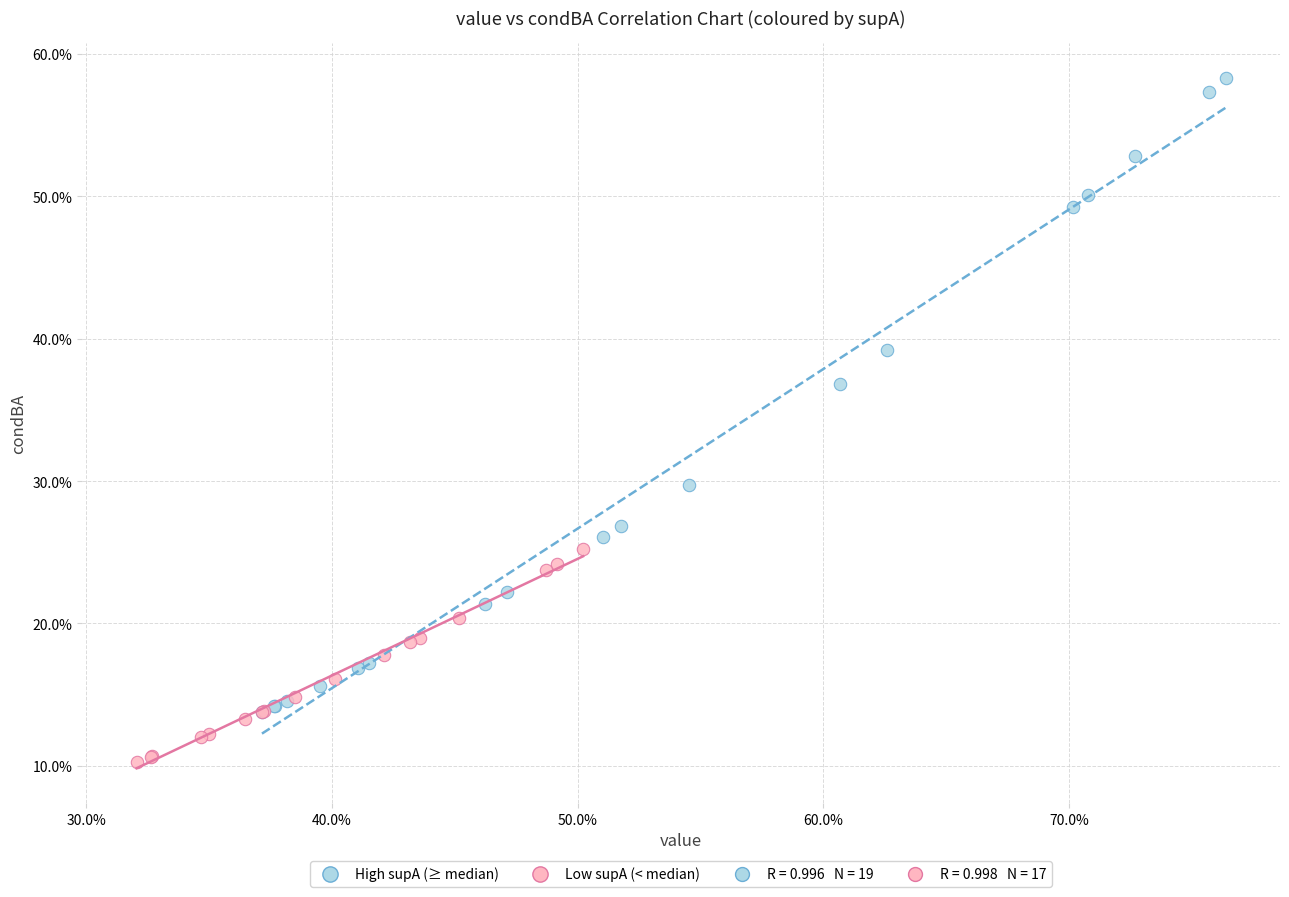

Which series contains the highest Y value?

High supA (≥ median)